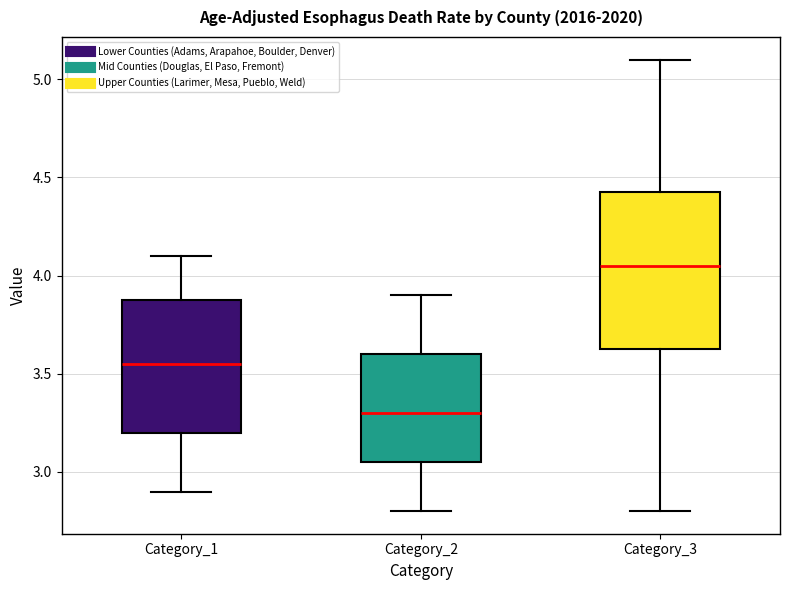

Reading left to right, transcribe this box plot: for each box, give where its median line is, the range the box spans, and where its two whiskers end, as read against the y-axis. The values are not printed on the chart, so give them approximately, as read against the axis.

Category_1: median 3.55, box 3.20 to 3.90, whiskers 2.90 to 4.10
Category_2: median 3.30, box 3.05 to 3.60, whiskers 2.80 to 3.90
Category_3: median 4.05, box 3.65 to 4.45, whiskers 2.80 to 5.10